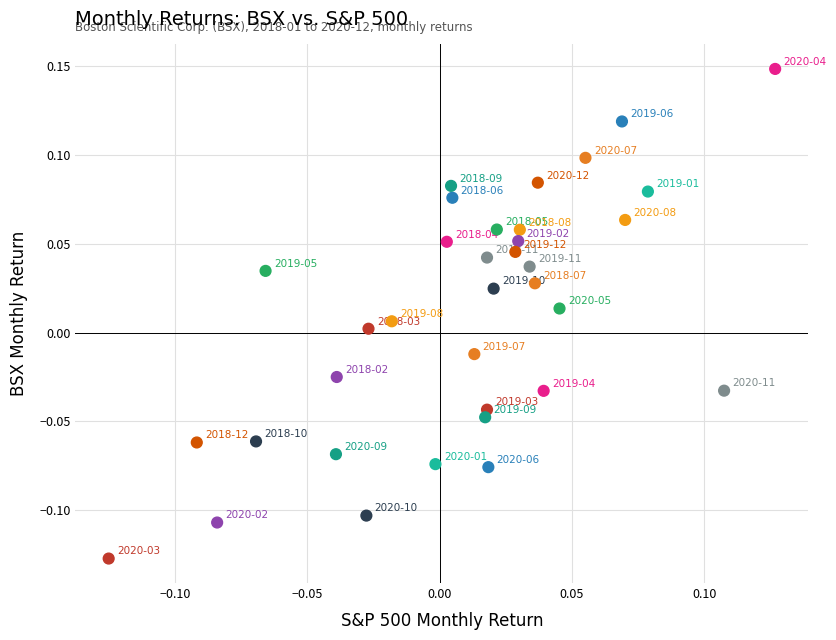

What is the range of Y values (max minus min)?

0.3